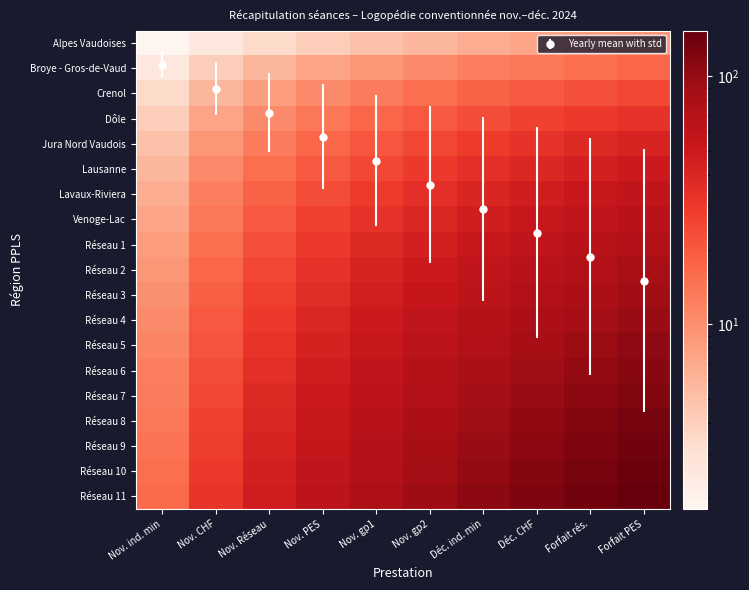

What is the spread (max minus min) of values at Déc. ind. min?

100.8